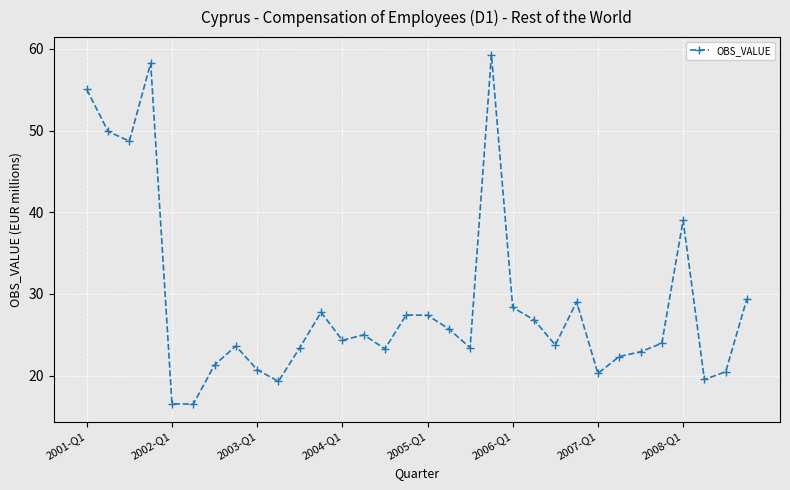

What is the sum of all values?

923.0